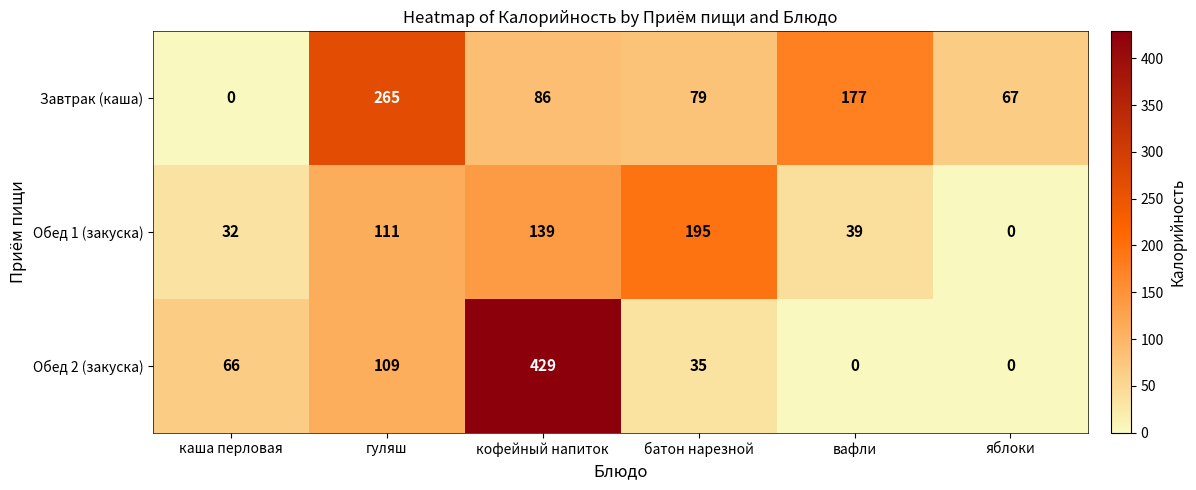

What is the total value across all series at батон нарезной?

309